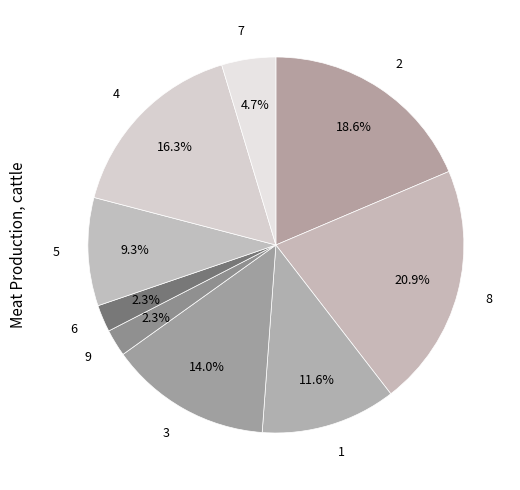

What is the ratio of the value at 2 to the value at 8?

0.9